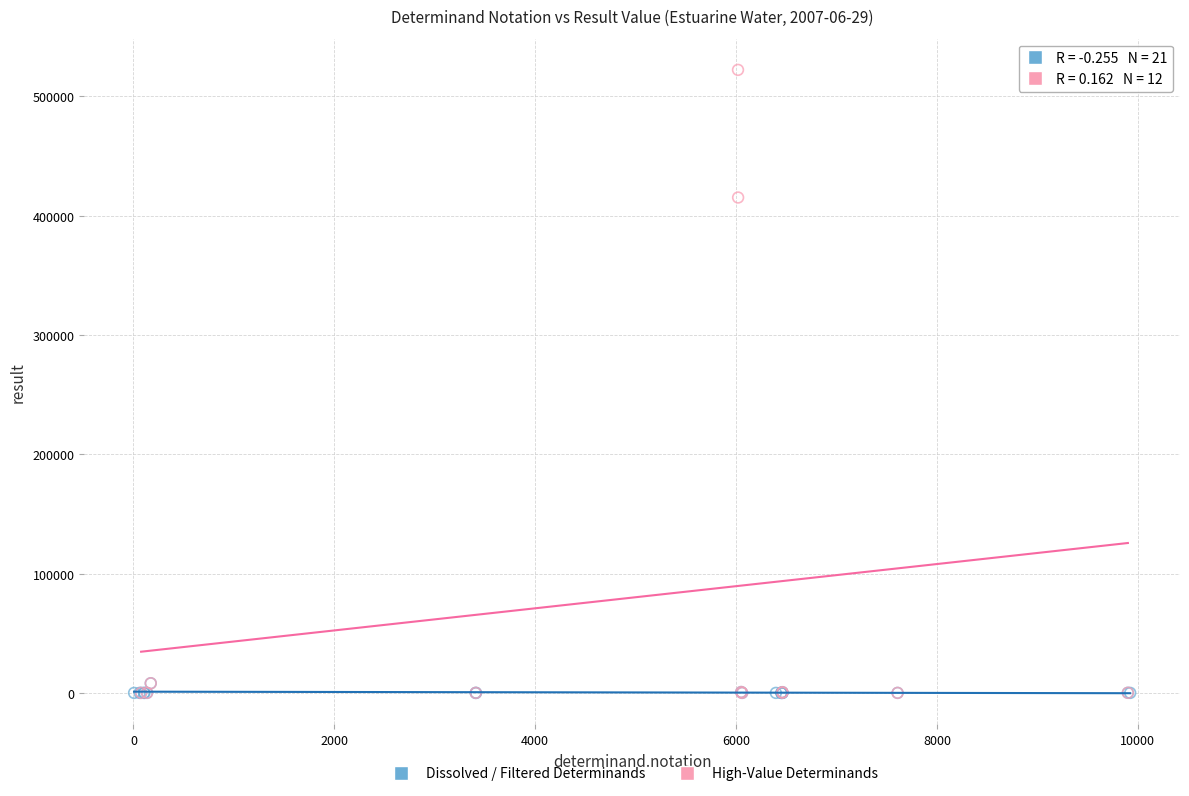

Which series has the largest Y range (max minus min)?

High-Value Determinands